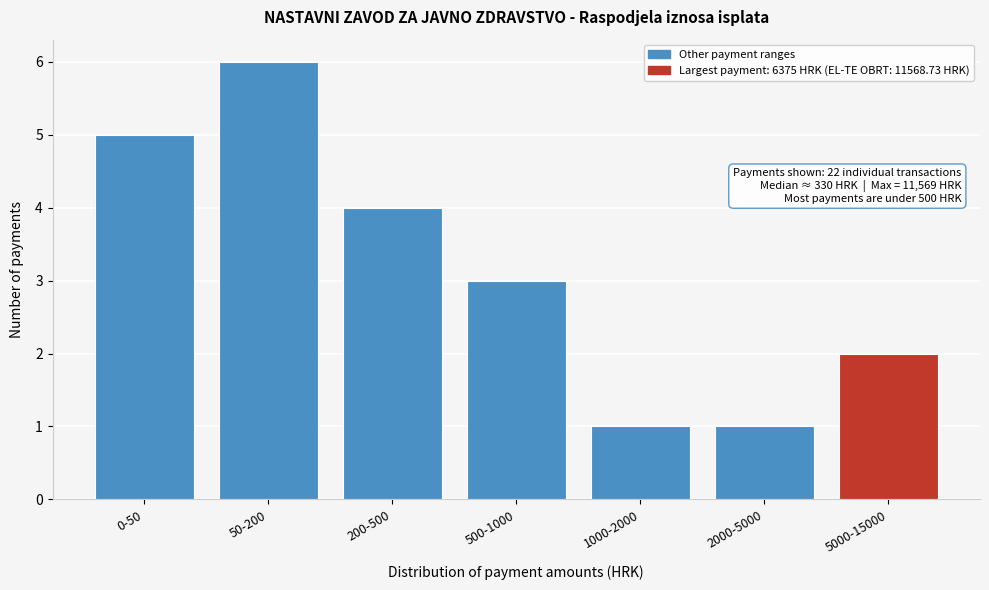

Reading right to left, transcribe all the data shown in this chart.

5000-15000=2	2000-5000=1	1000-2000=1	500-1000=3	200-500=4	50-200=6	0-50=5